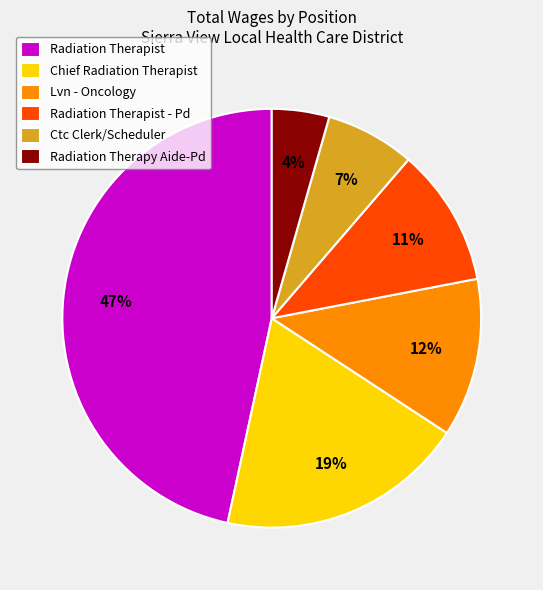

To the nearest percent, what is the difference between the Chief Radiation Therapist and Lvn - Oncology slice percentages?

7%